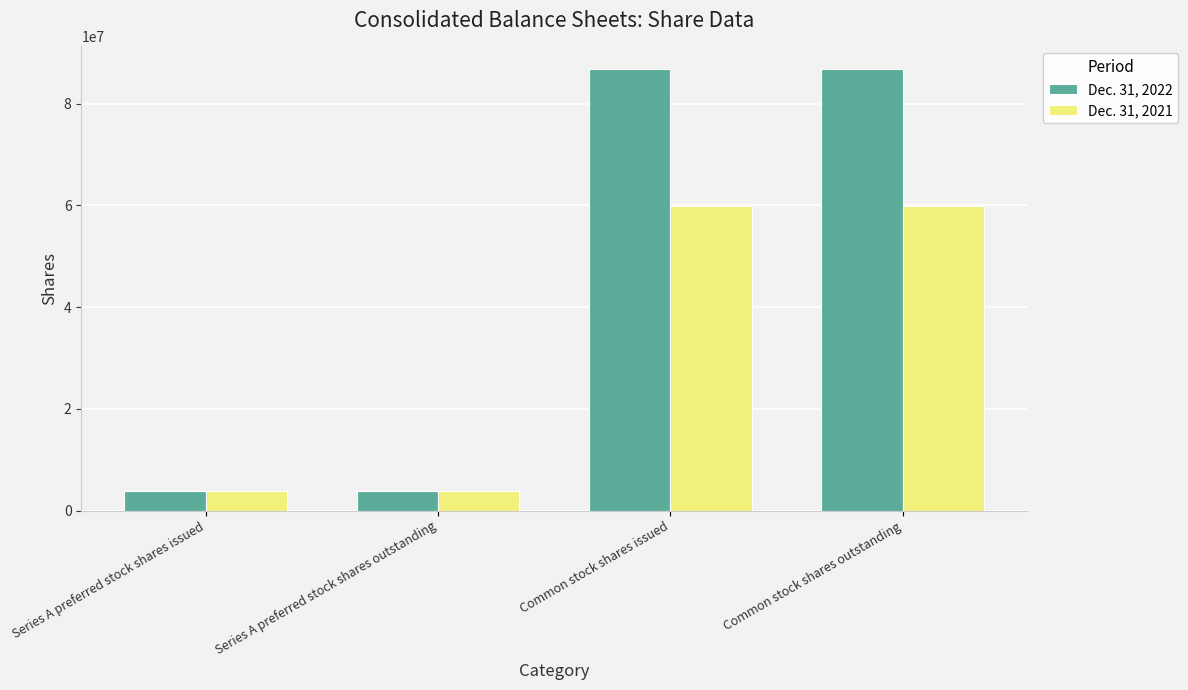

What position from the right is Common stock shares outstanding?

1